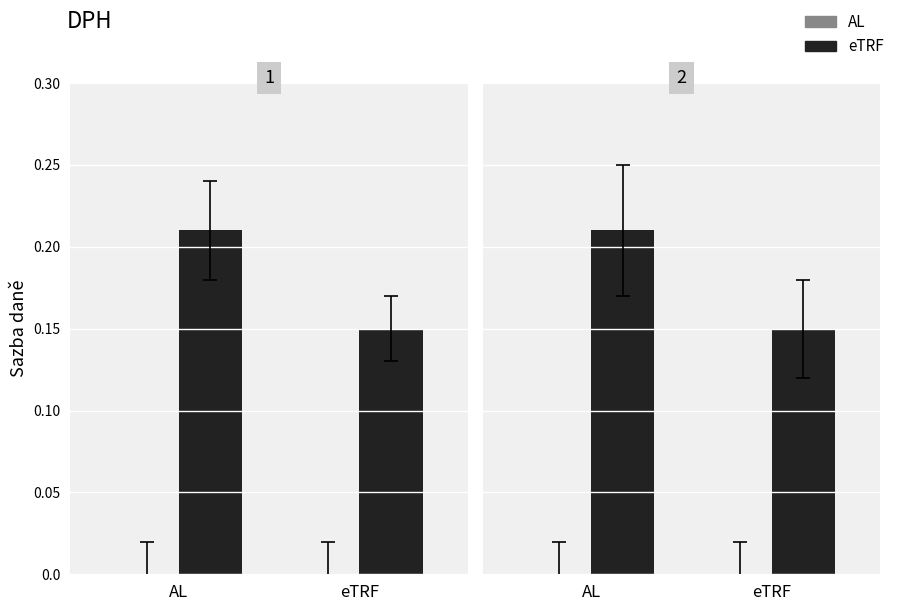

Is it true that eTRF equals 0.2 at AL?

True